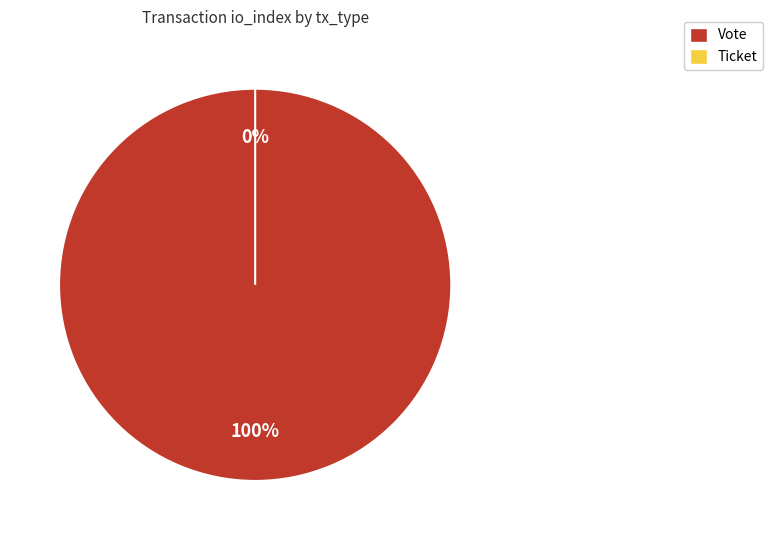

Rank the categories by value from lowest to highest.

Ticket, Vote